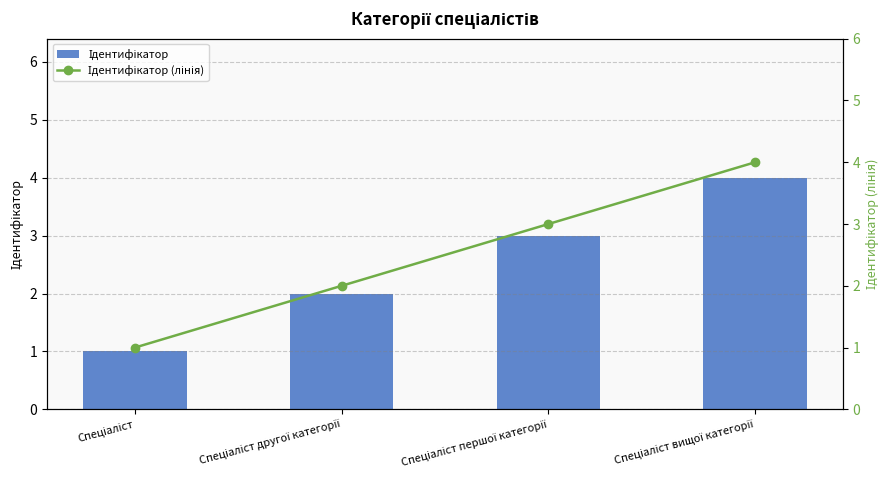

Between Спеціаліст and Спеціаліст першої категорії, which series saw the biggest shift?

Ідентифікатор